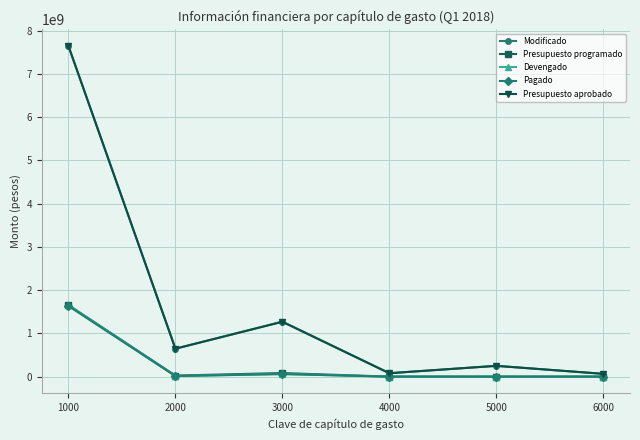

Does the chart have visible grid lines?

Yes